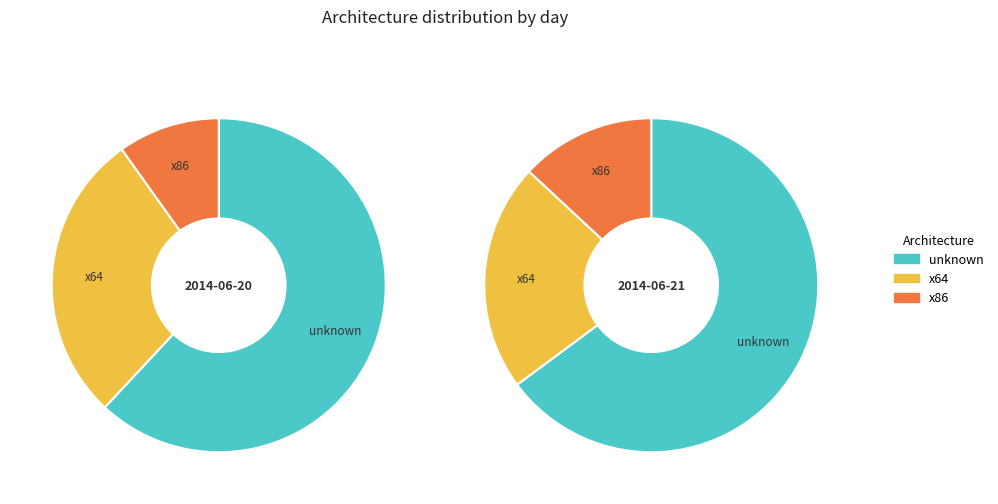

What percentage is the 2014-06-21 slice, to the nearest percent?

10%